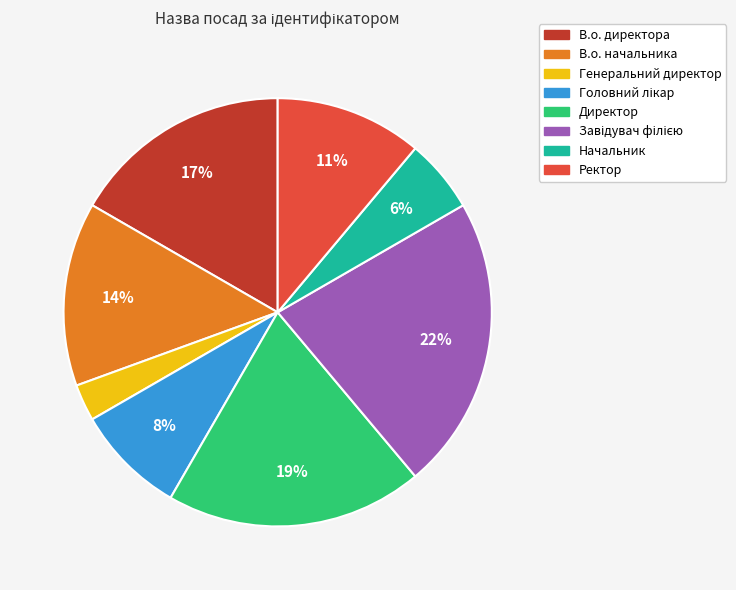

To the nearest percent, what portion does Директор represent?

19%